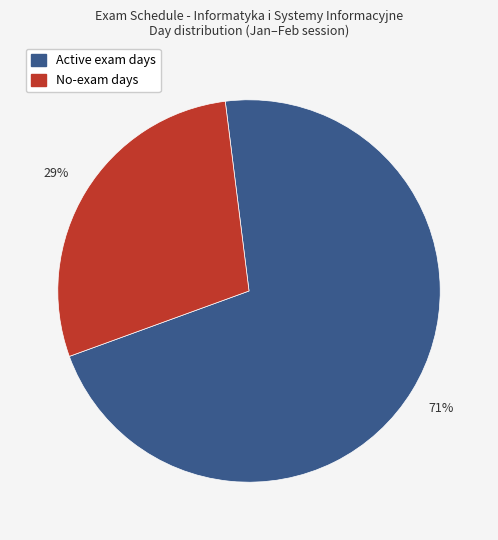

How many segments does this pie chart have?

2